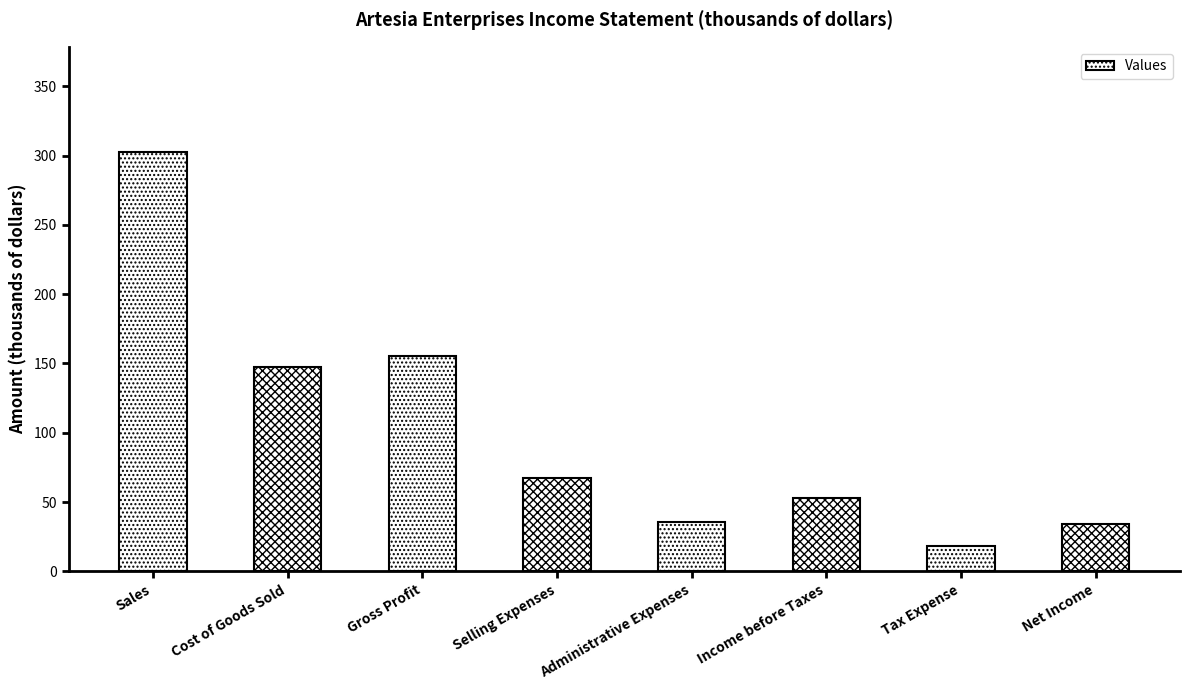

What is the sum of all values?

813.6